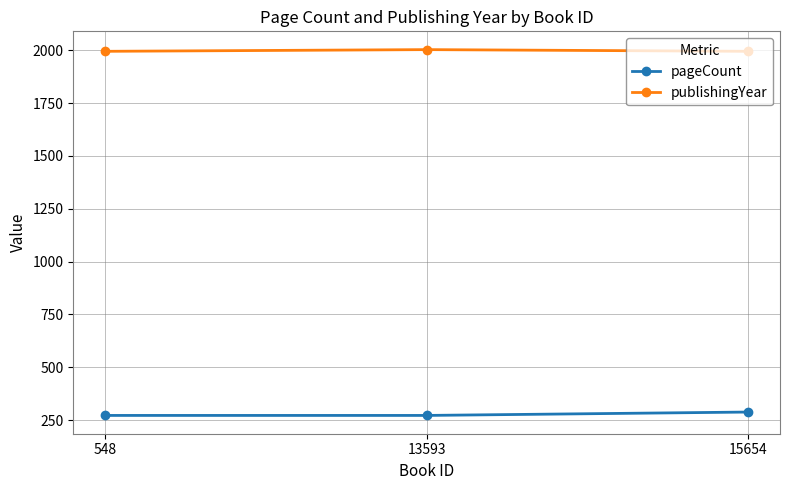

Does the chart display data point markers on the line(s)?

Yes